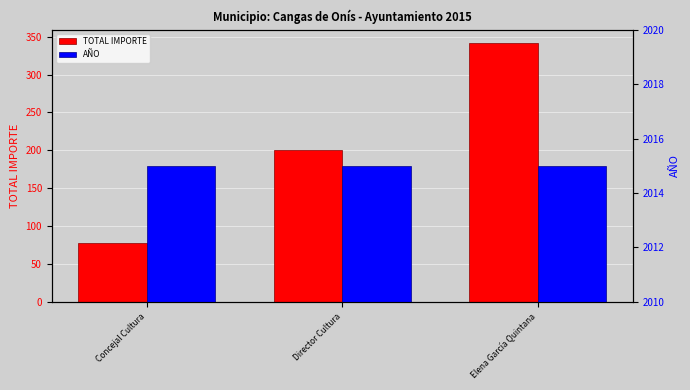

Reading left to right, list all the values displayed in this chart.

TOTAL IMPORTE: 78	201	342
AÑO: 2015	2015	2015